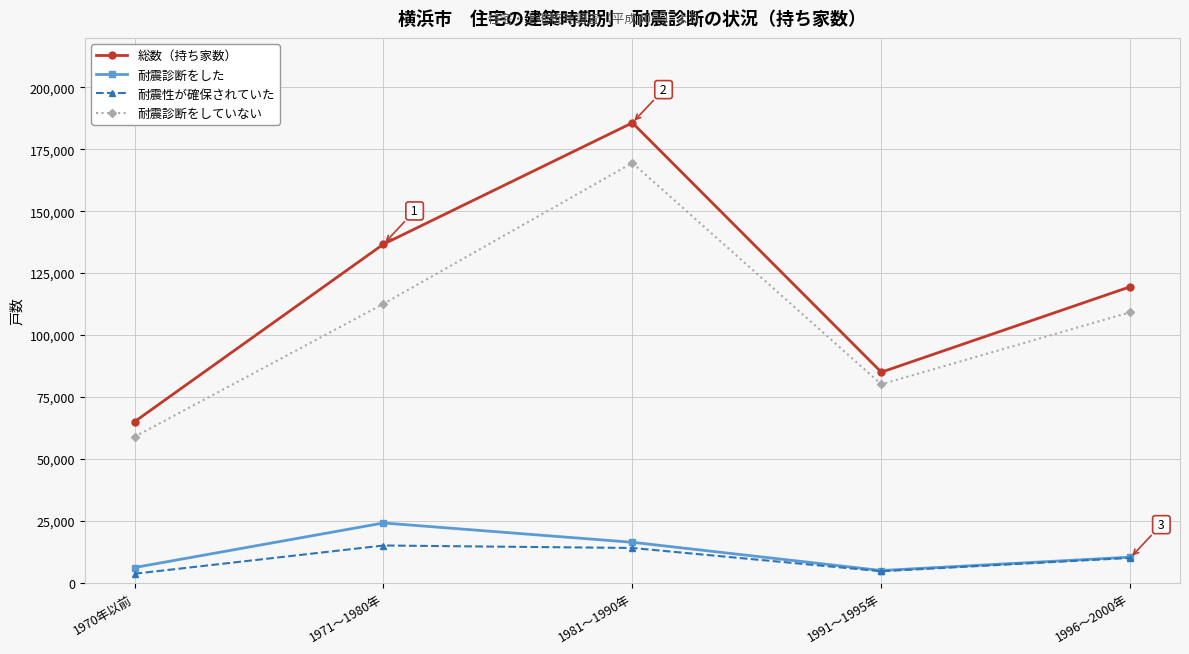

Reading right to left, what are all the values shown in this chart?

総数（持ち家数）: 119500	85000	185700	136700	65000
耐震診断をした: 10300	4900	16300	24100	6100
耐震性が確保されていた: 10000	4600	14000	15000	3600
耐震診断をしていない: 109200	80100	169500	112600	58900